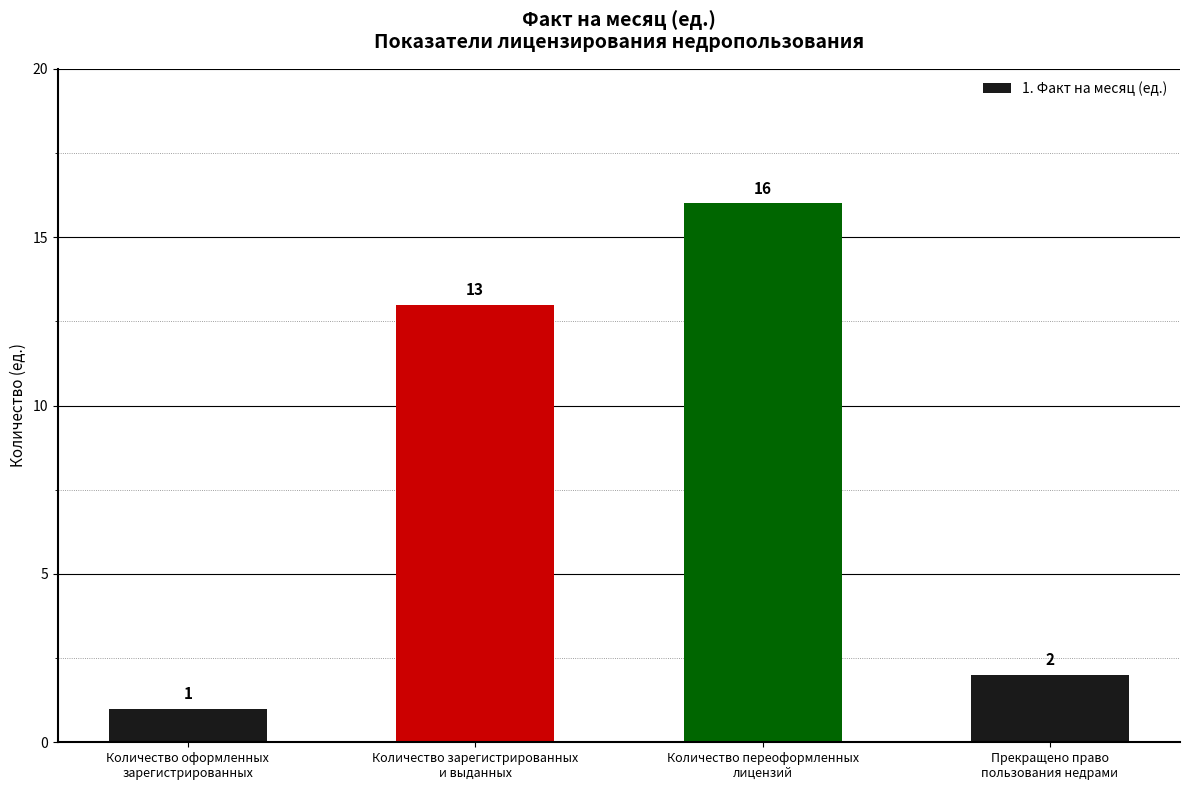

List the labels in order of value, smallest first.

Количество оформленных
зарегистрированных, Прекращено право
пользования недрами, Количество зарегистрированных
и выданных, Количество переоформленных
лицензий